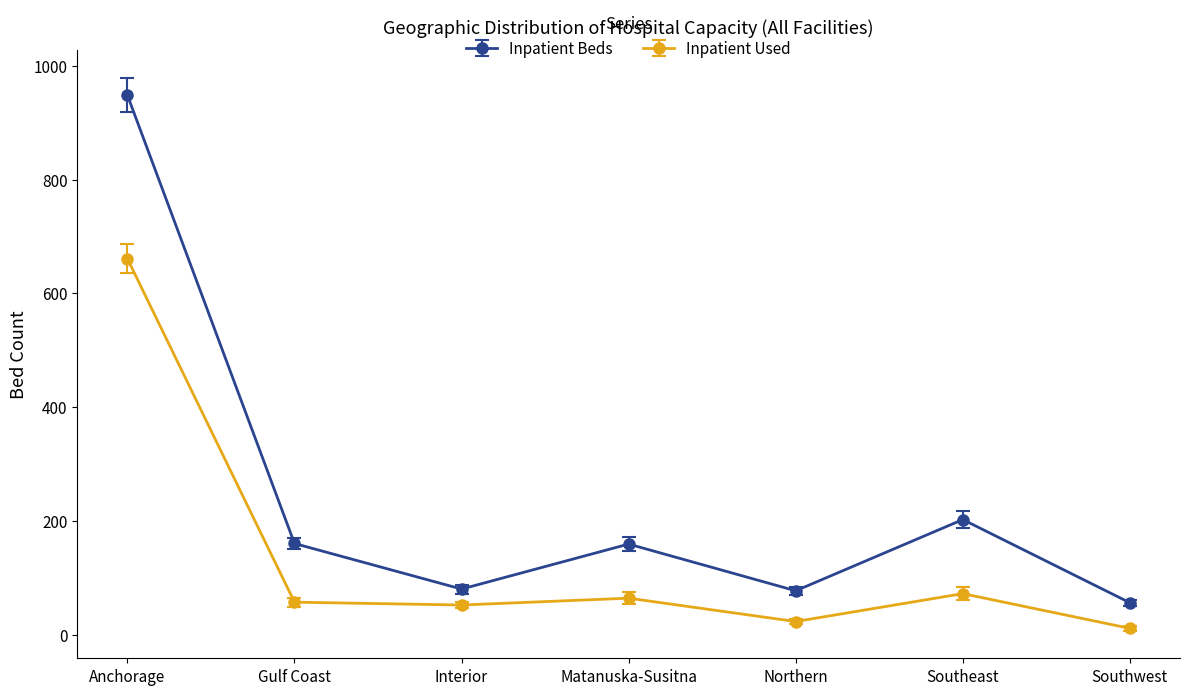

Which series has the largest total across all categories?

Inpatient Beds